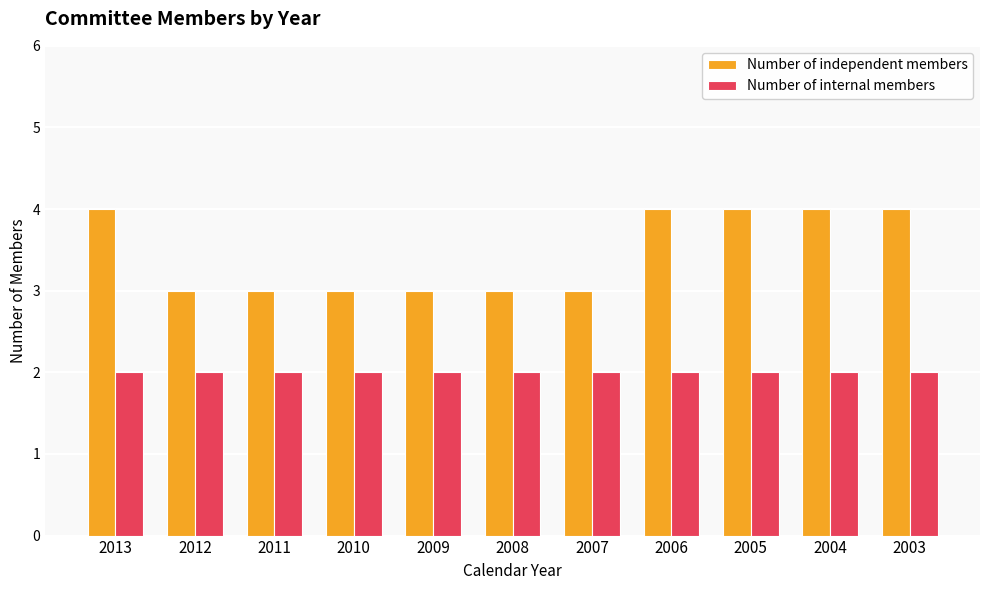

How many categories are shown in the chart?

11